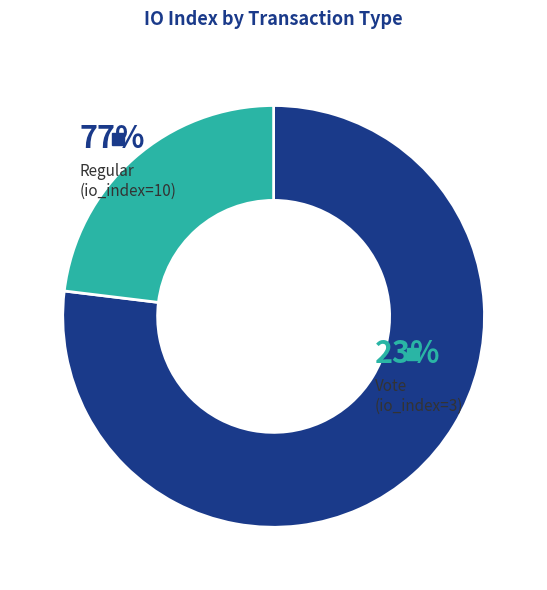

Which has a higher value, Vote (io_index=3) or Regular (io_index=10)?

Regular (io_index=10)